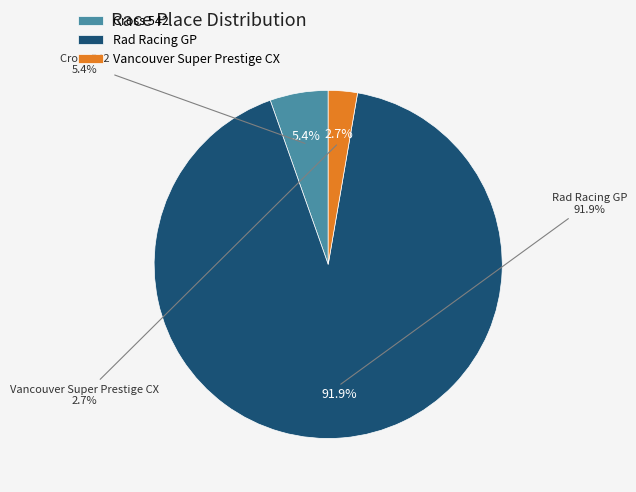

Rank the categories by value from highest to lowest.

Rad Racing GP, Cross 542, Vancouver Super Prestige CX